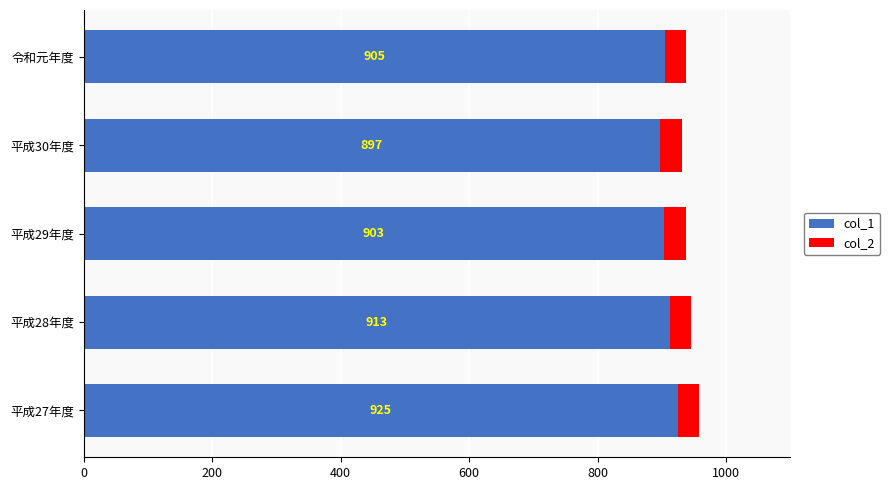

What is the sum of the col_1 values at 平成27年度 and 平成29年度?

1828